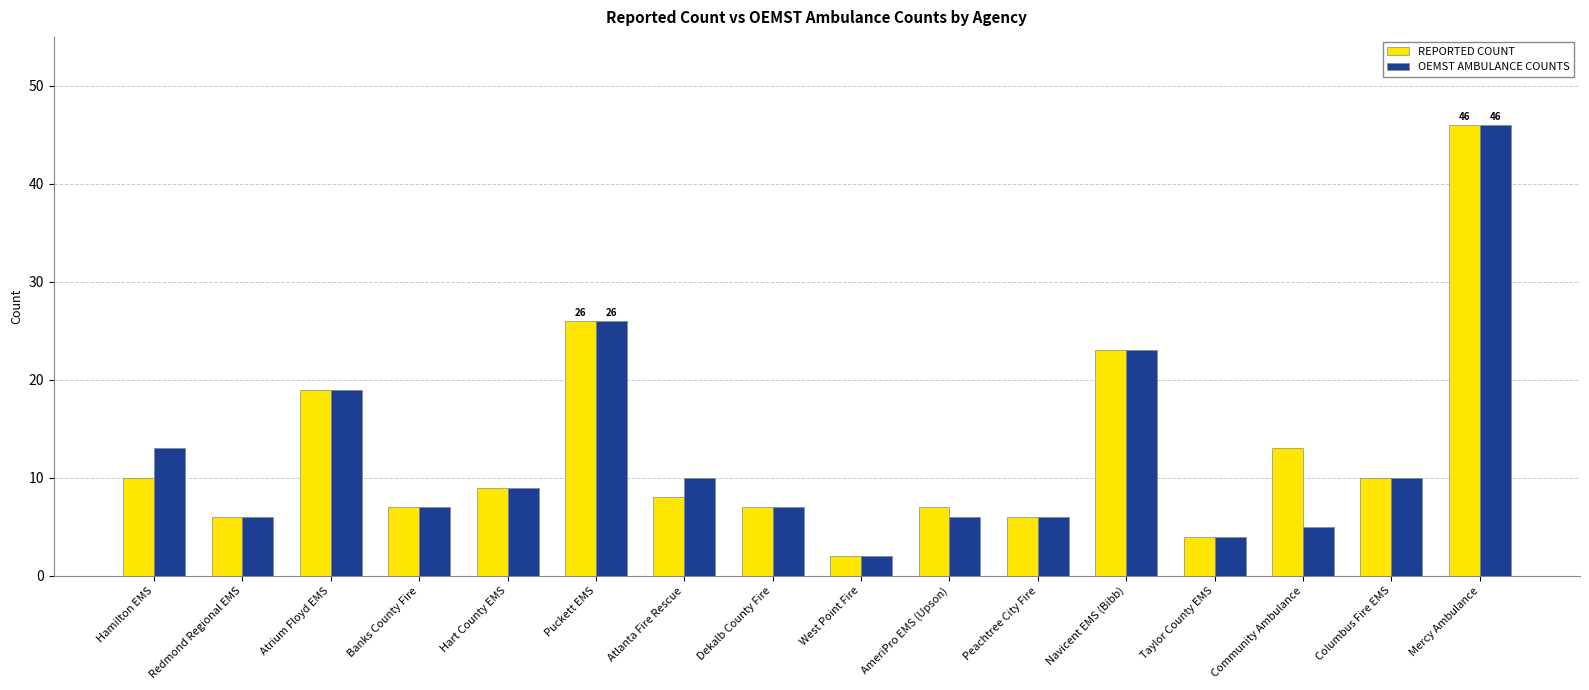

How many distinct data groups are displayed?

2